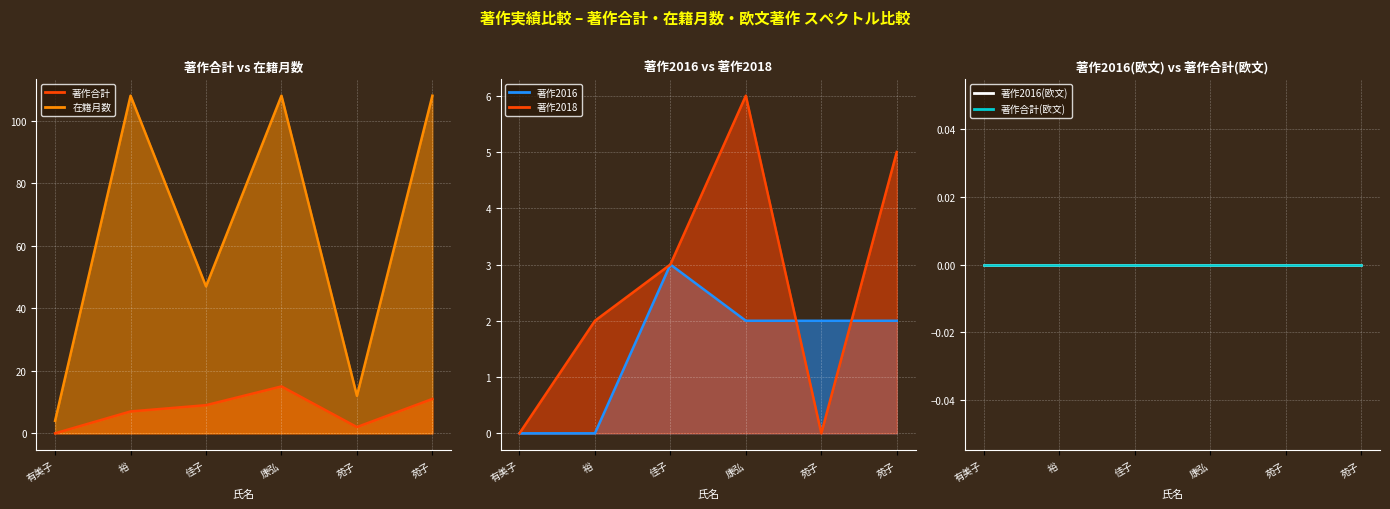

How many 著作2018 values are between 0 and 5?

5